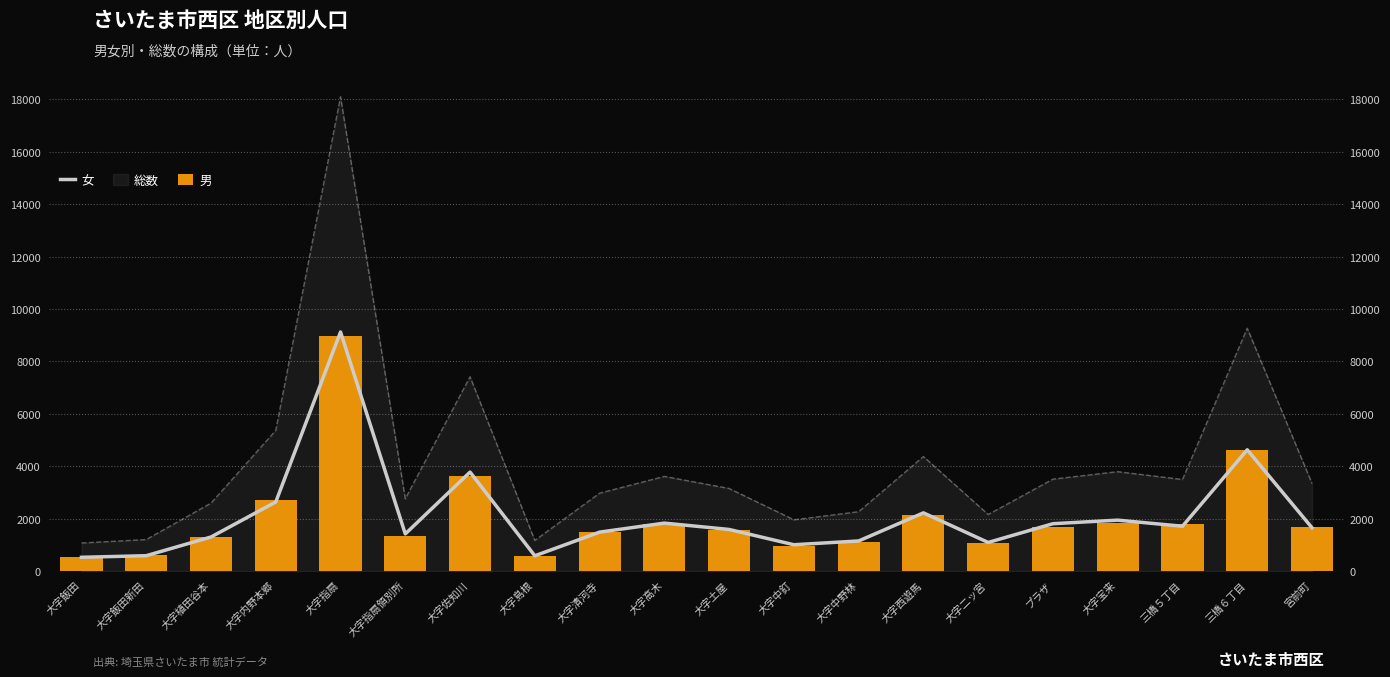

Is it true that 男 equals 149 at 大字飯田?

False